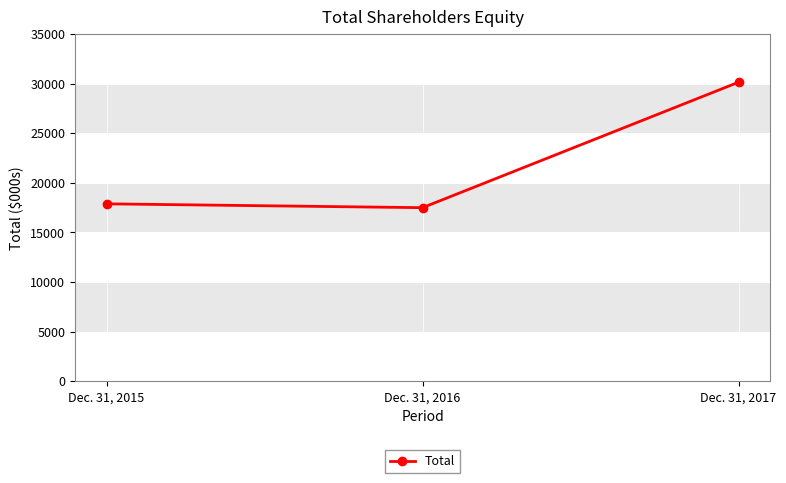

Between Dec. 31, 2016 and Dec. 31, 2015, which is larger?

Dec. 31, 2015